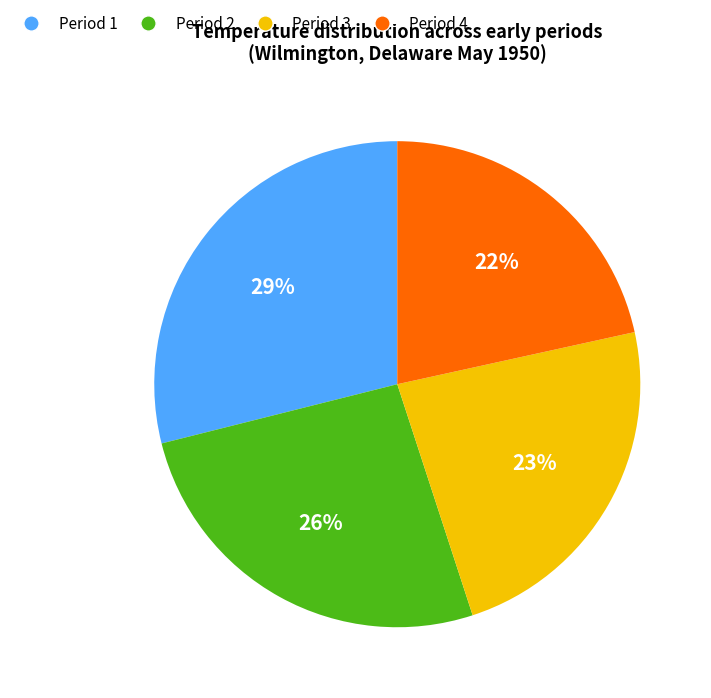

Is it true that Period 1 is 43% of the pie?

False